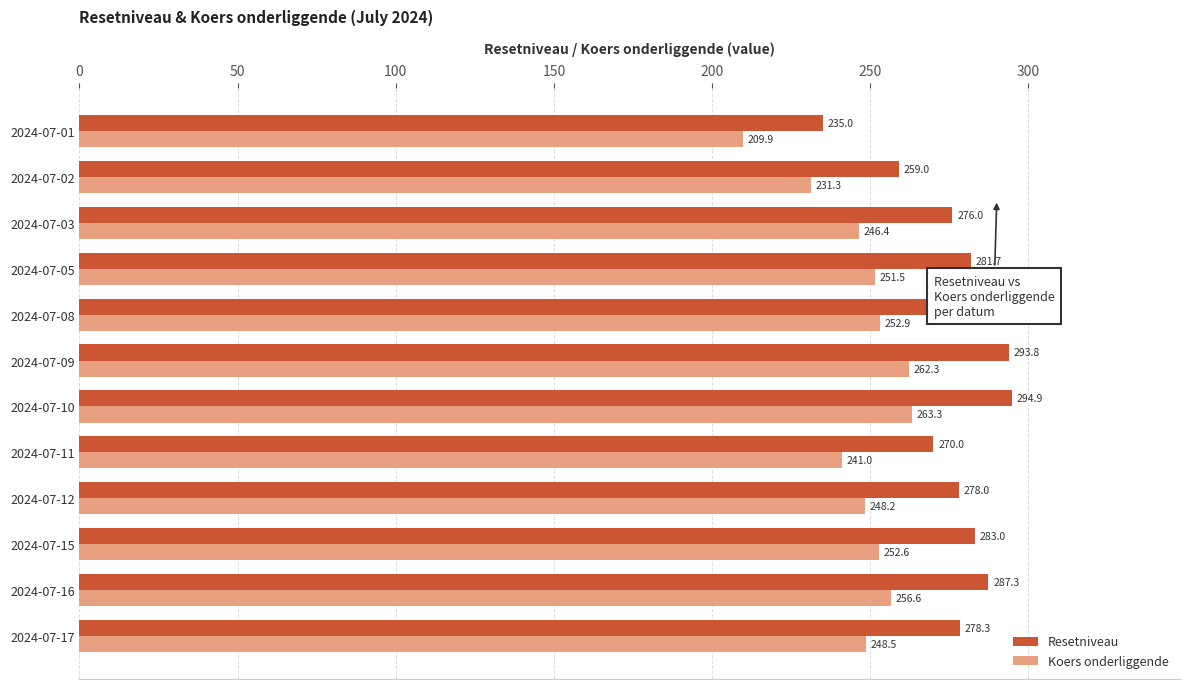

Is it true that Resetniveau equals 407.2 at 2024-07-03?

False